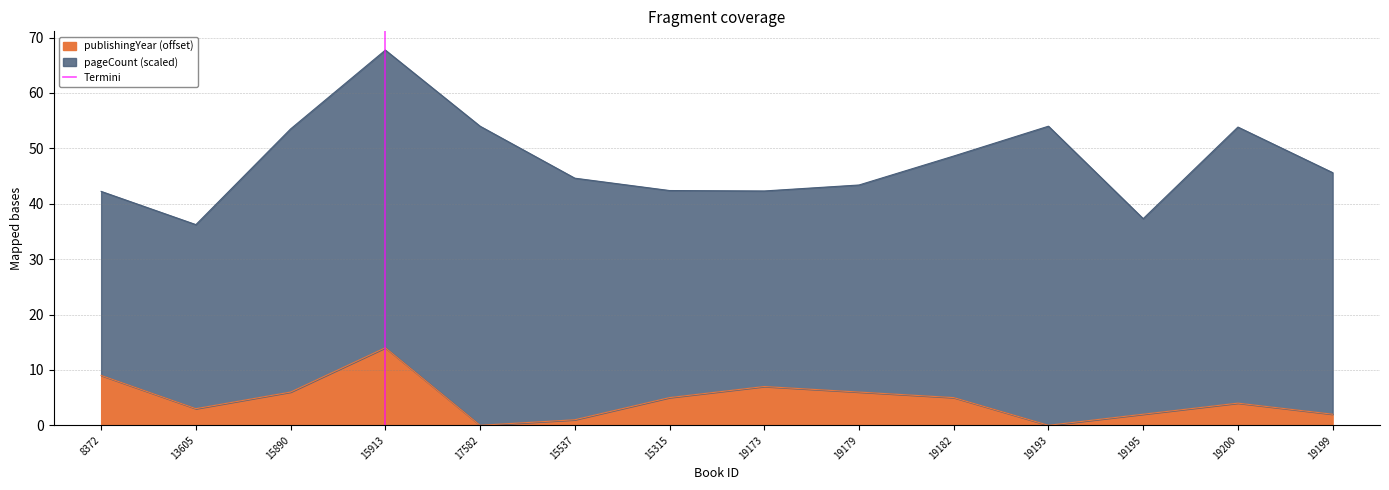

True or false: publishingYear (offset) has a value of 4 at 19173.

False